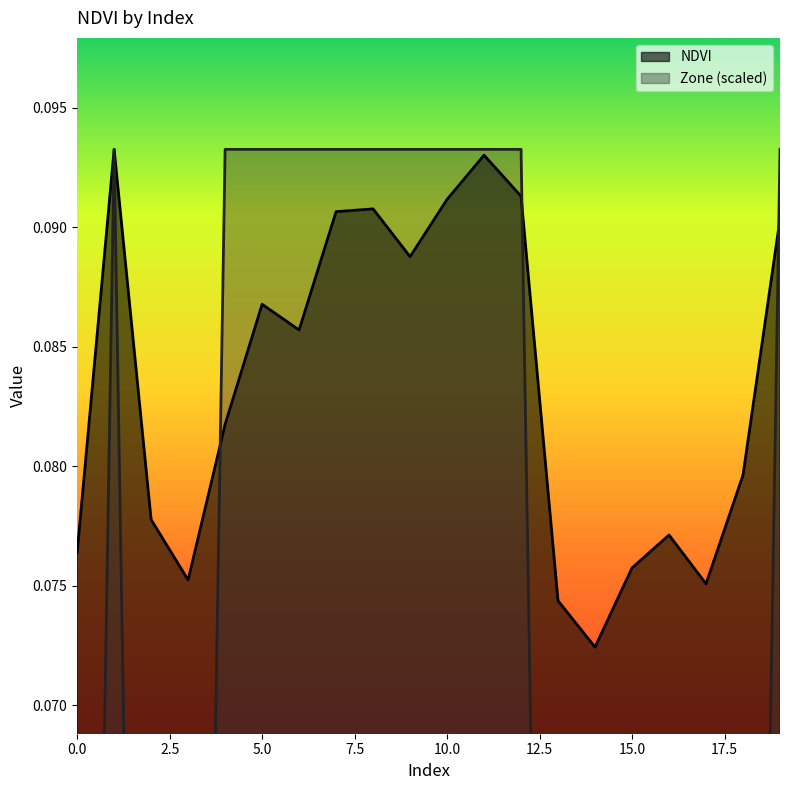

True or false: NDVI has a value of 0.1 at 5.

True